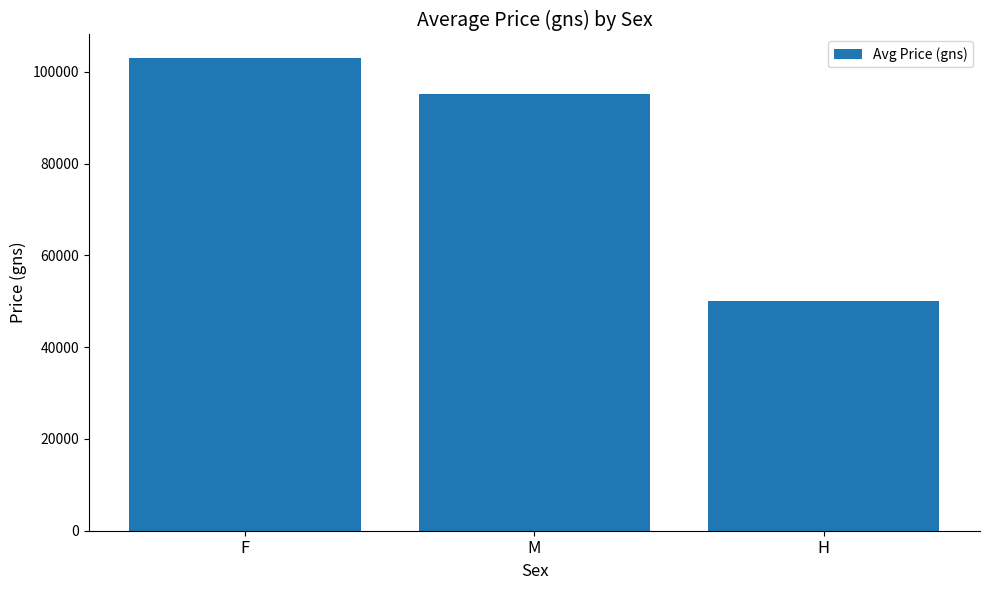

Reading right to left, extract all data points from this chart.

50000.0	95229.2	103000.0